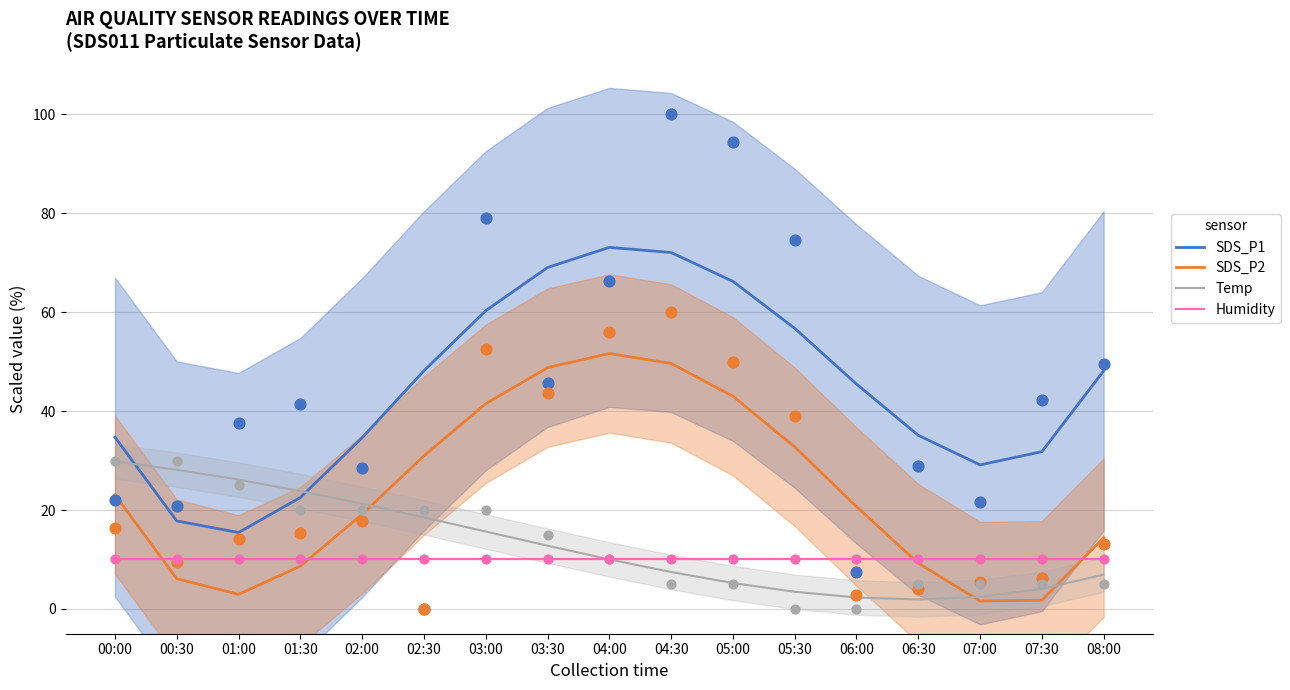

At which category is the sum across all series the highest?

04:00